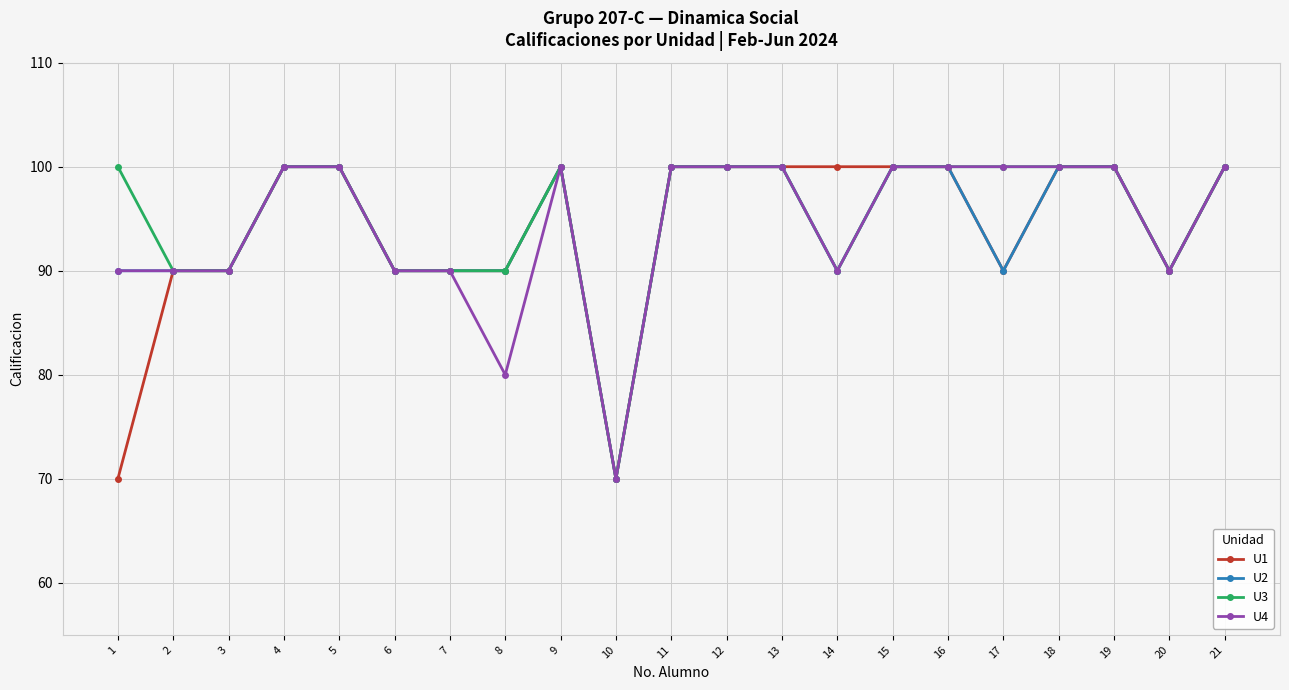

Is the value of U2 at 10 greater than the value of U4 at 21?

No